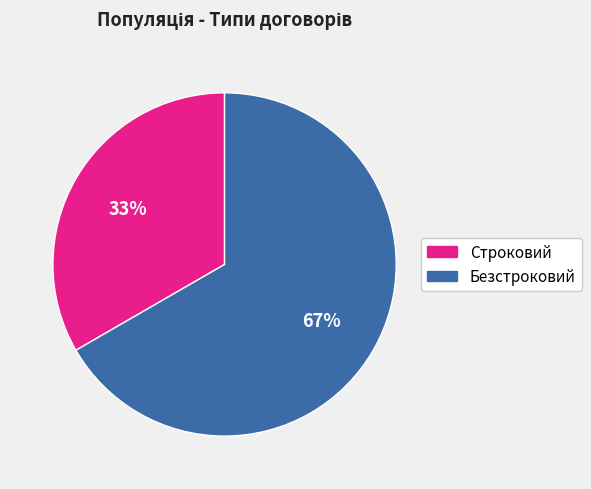

Does Безстроковий account for over 50% of the chart?

Yes